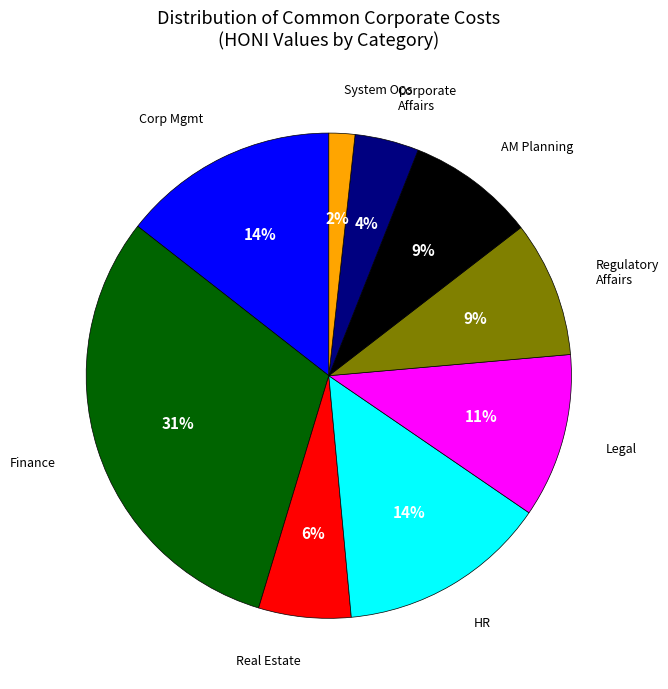

To the nearest percent, what is the average slice percentage?

11%